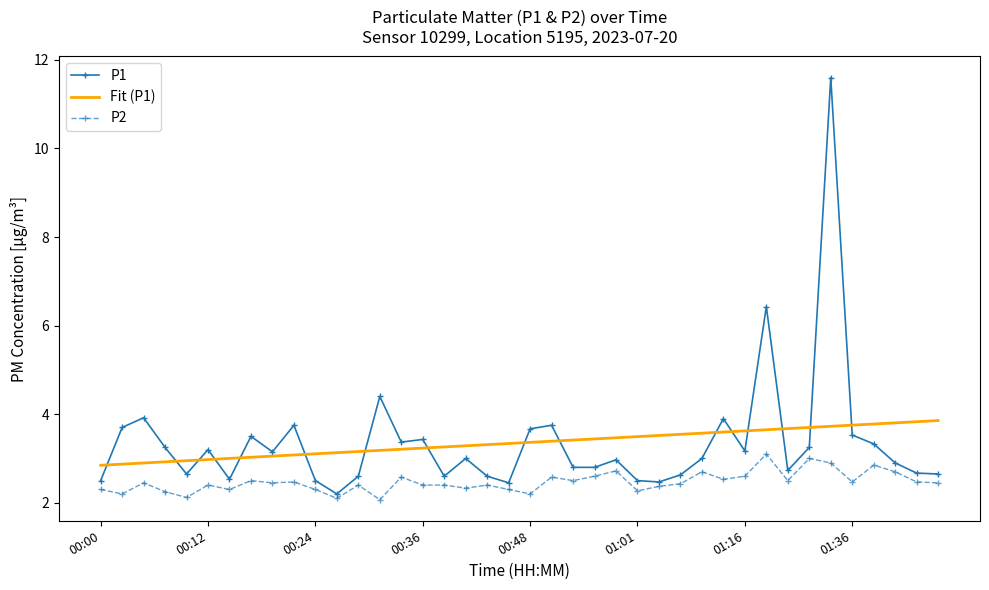

Which series has the largest range (max minus min)?

P1